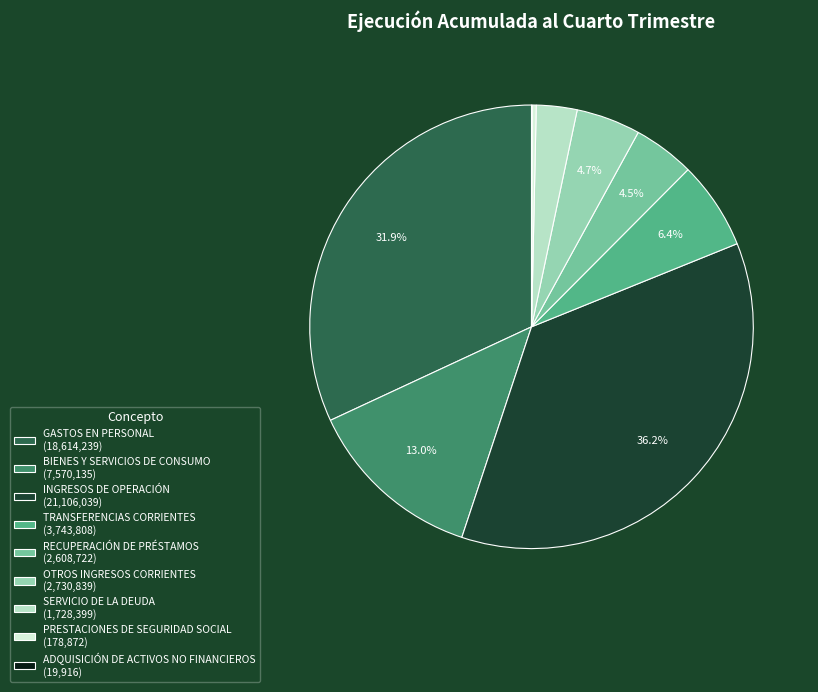

Does any single category account for the majority?

No